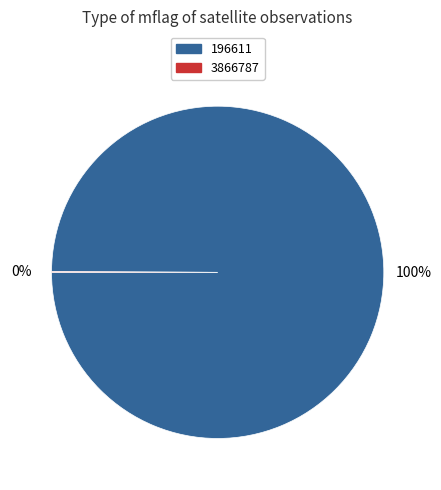

To the nearest percent, what is the difference between the largest and smallest slice percentages?

100%